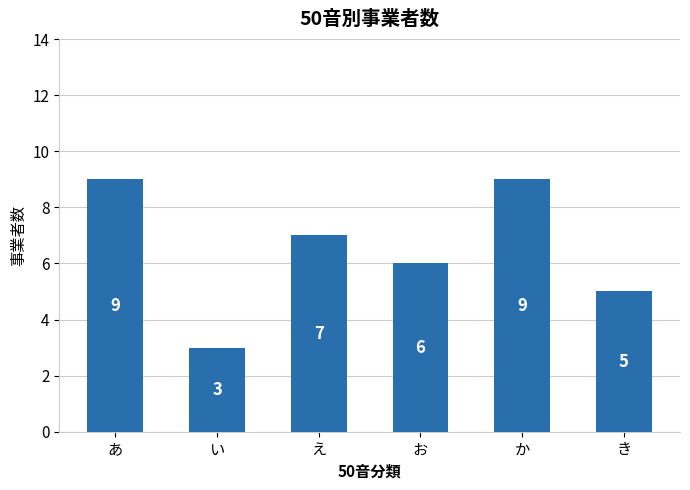

How many bars are there in total?

6